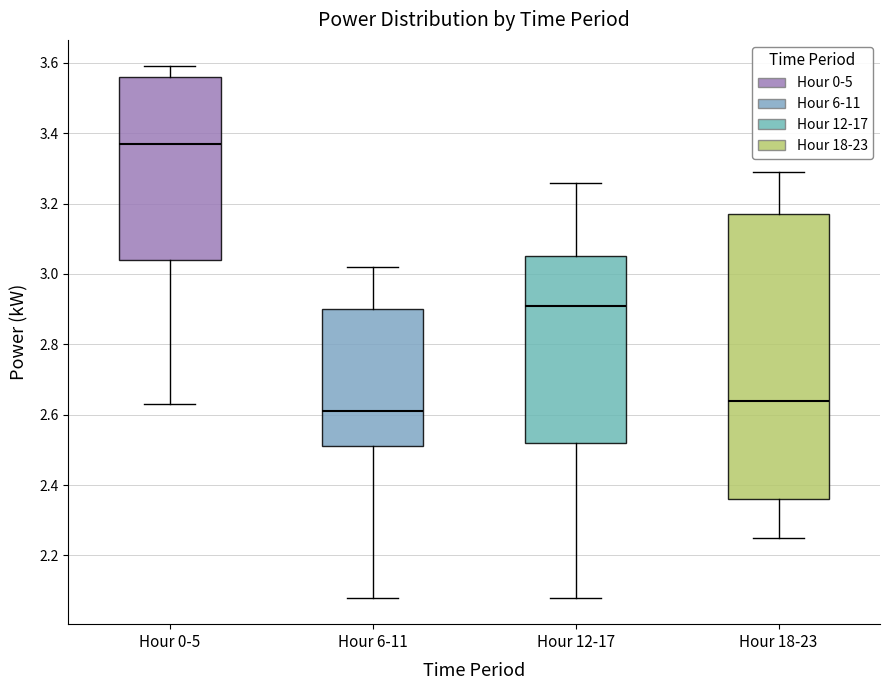

Comparing the boxes themselves (not the whiskers), which one is the tallest?

Hour 18-23